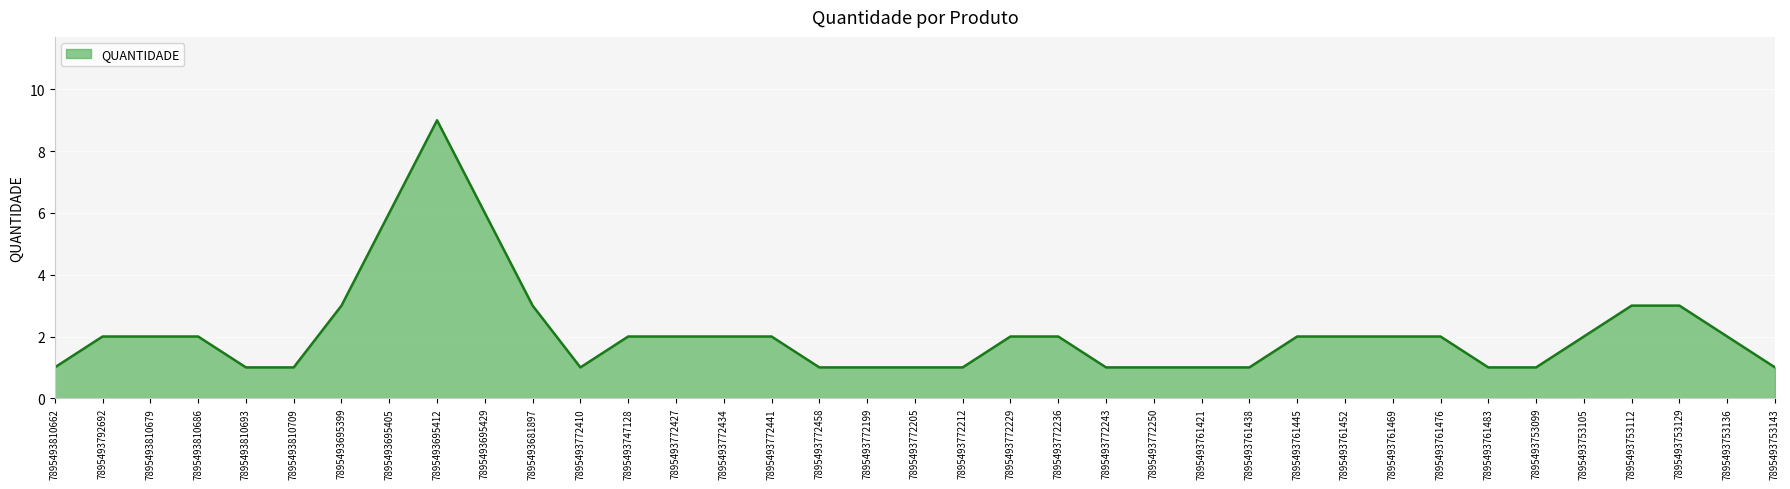

True or false: the data shows 1 at 7895493772250.

True